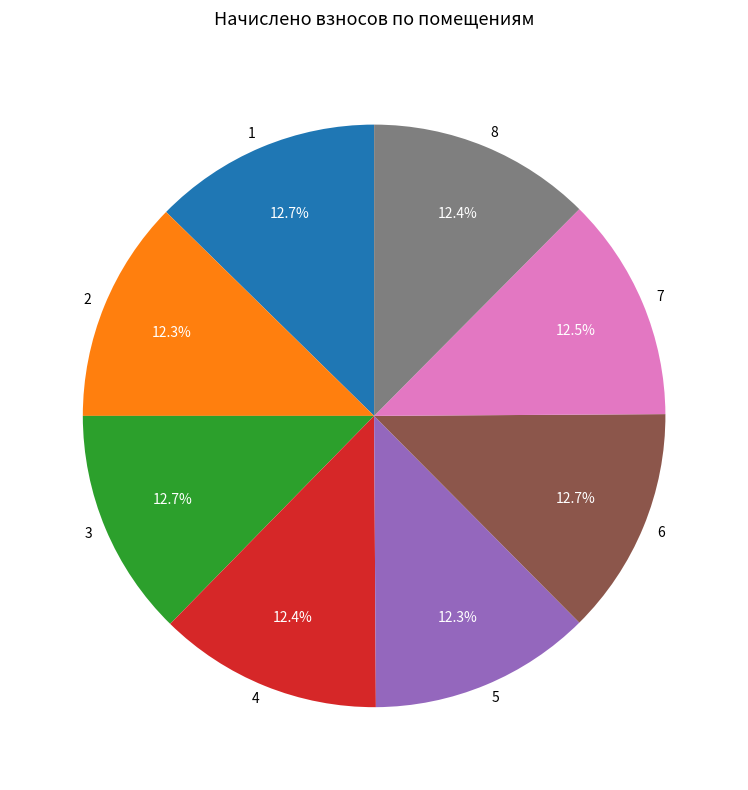

Does 1 represent more than half of the total?

No